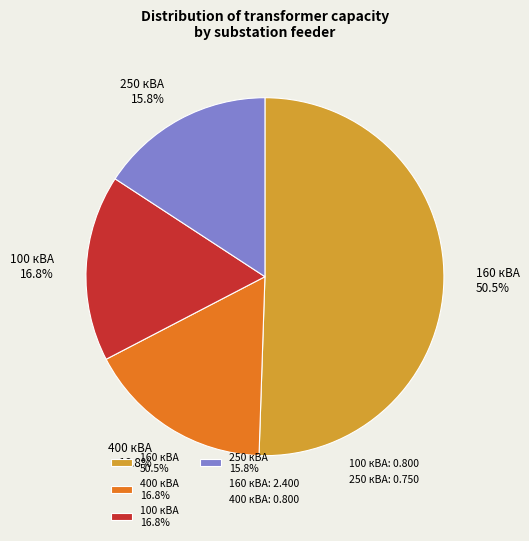

Is there any slice that represents more than half of the pie?

Yes